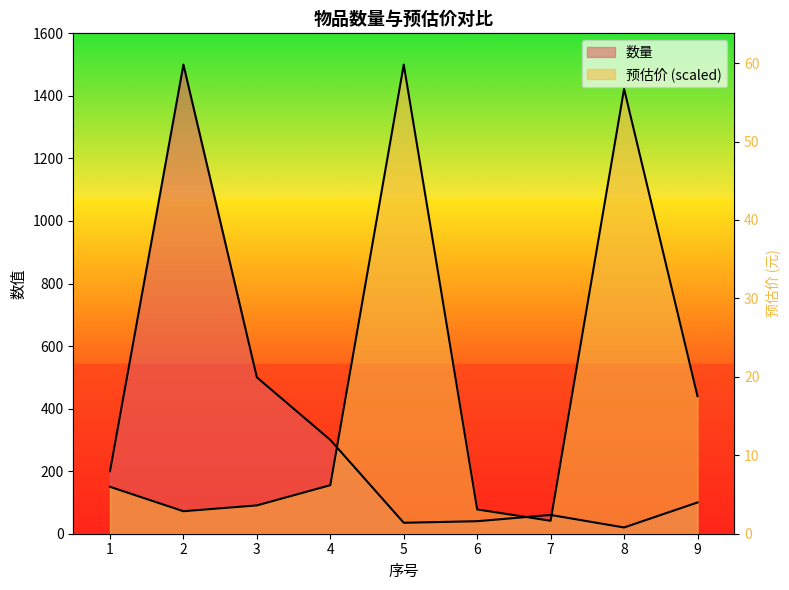

How many lines are shown in the chart?

2